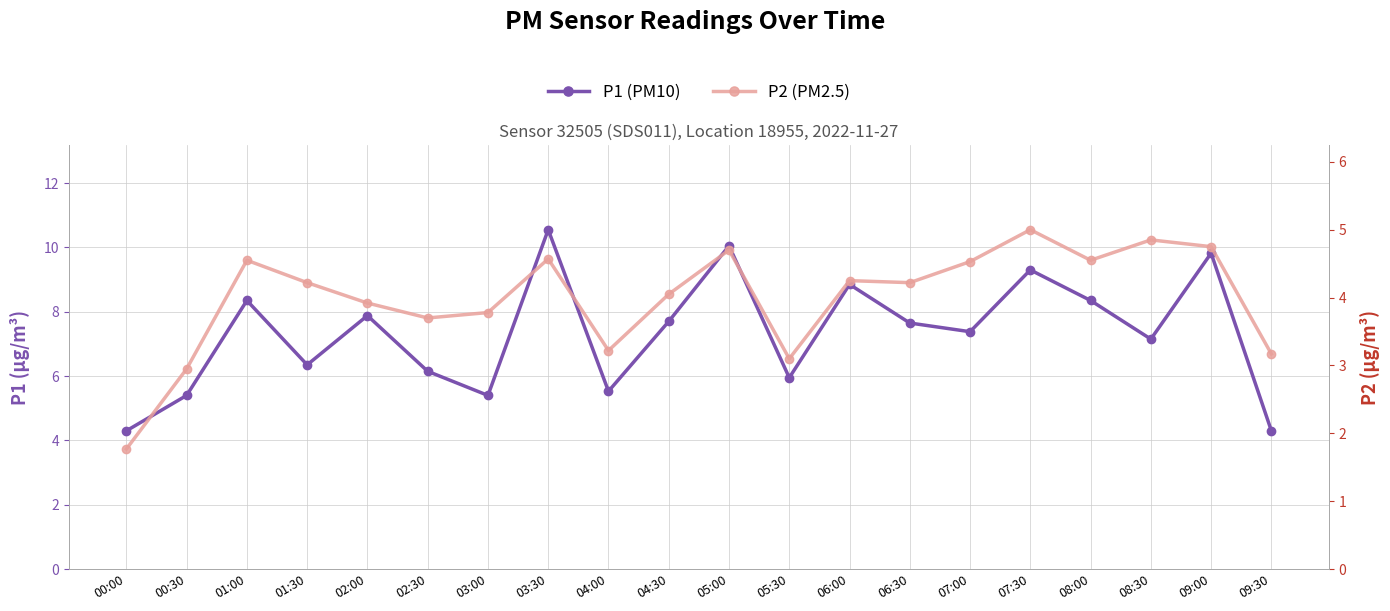

The value of P2 (PM2.5) at 04:00 is 5.2. True or false?

False